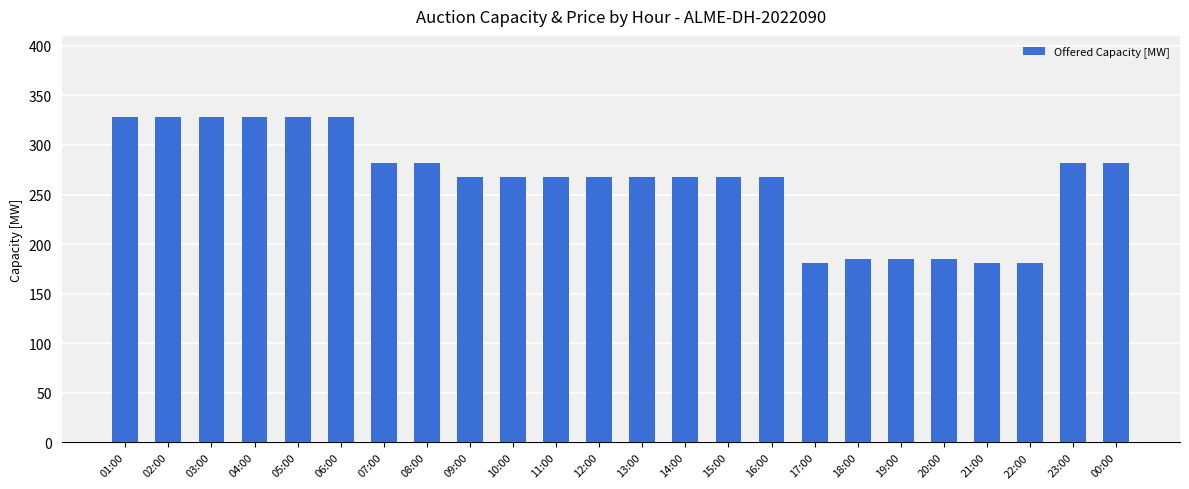

Approximately how many times larger is the value at 11:00 compared to 16:00?

1.0